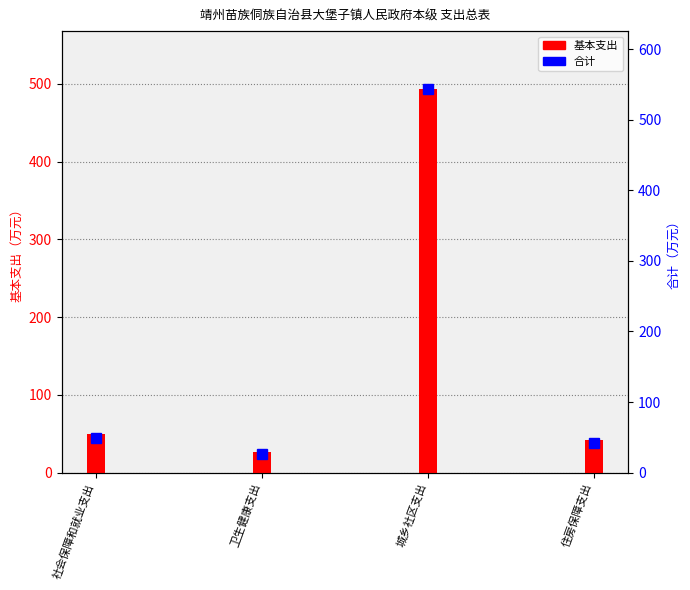

What is the lowest value of the 合计 series?

26.3